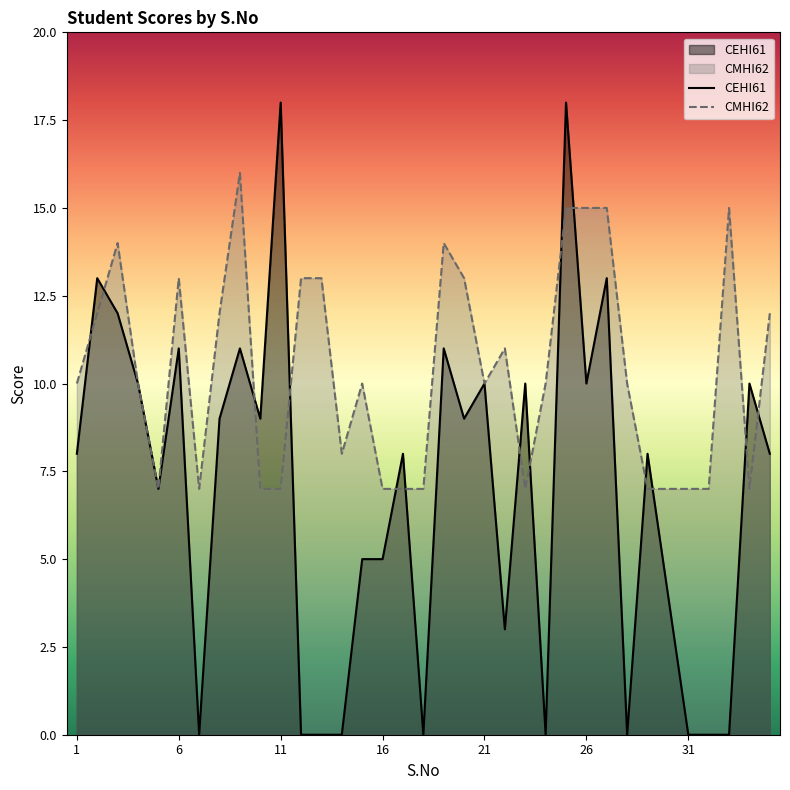

True or false: CMHI62 has more than 0 points higher than both neighbors.

True